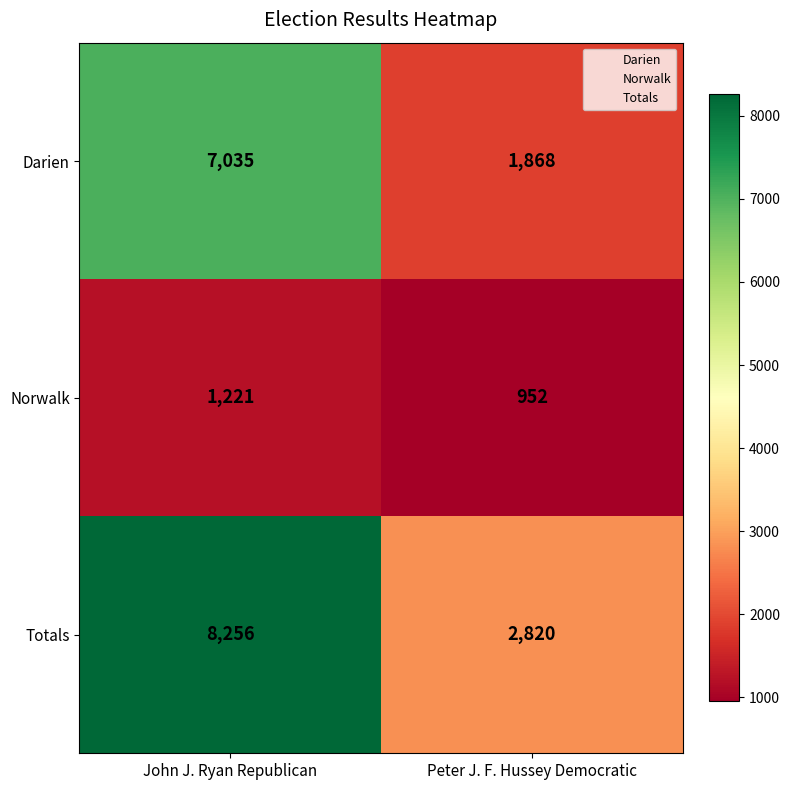

Reading left to right, transcribe all the data shown in this chart.

Darien: John J. Ryan Republican=7035	Peter J. F. Hussey Democratic=1868
Norwalk: John J. Ryan Republican=1221	Peter J. F. Hussey Democratic=952
Totals: John J. Ryan Republican=8256	Peter J. F. Hussey Democratic=2820